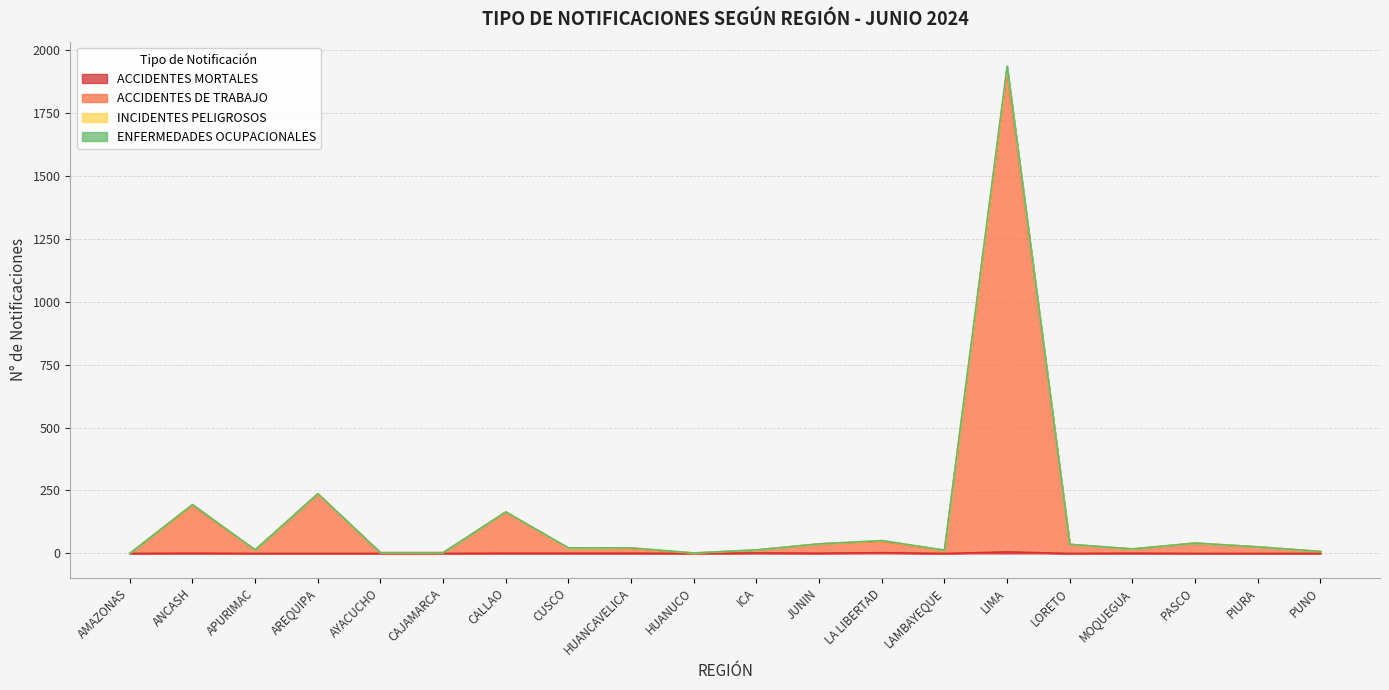

Which series has the widest spread of values?

ACCIDENTES DE TRABAJO